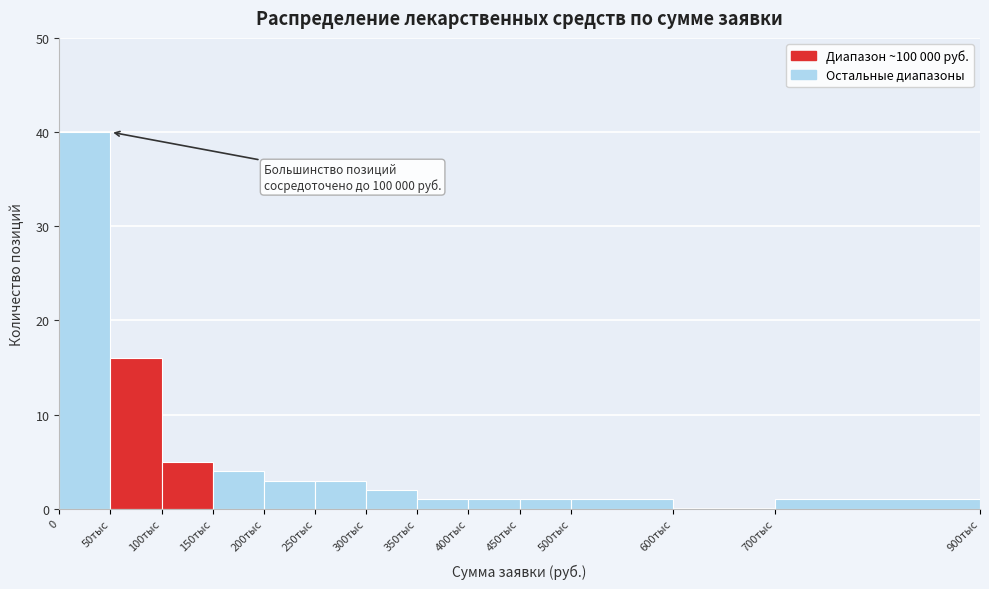

Reading left to right, what are all the values shown in this chart?

0=40	50тыс=16	100тыс=5	150тыс=4	200тыс=3	250тыс=3	300тыс=2	350тыс=1	400тыс=1	450тыс=1	500тыс=1	600тыс=0	700тыс=1